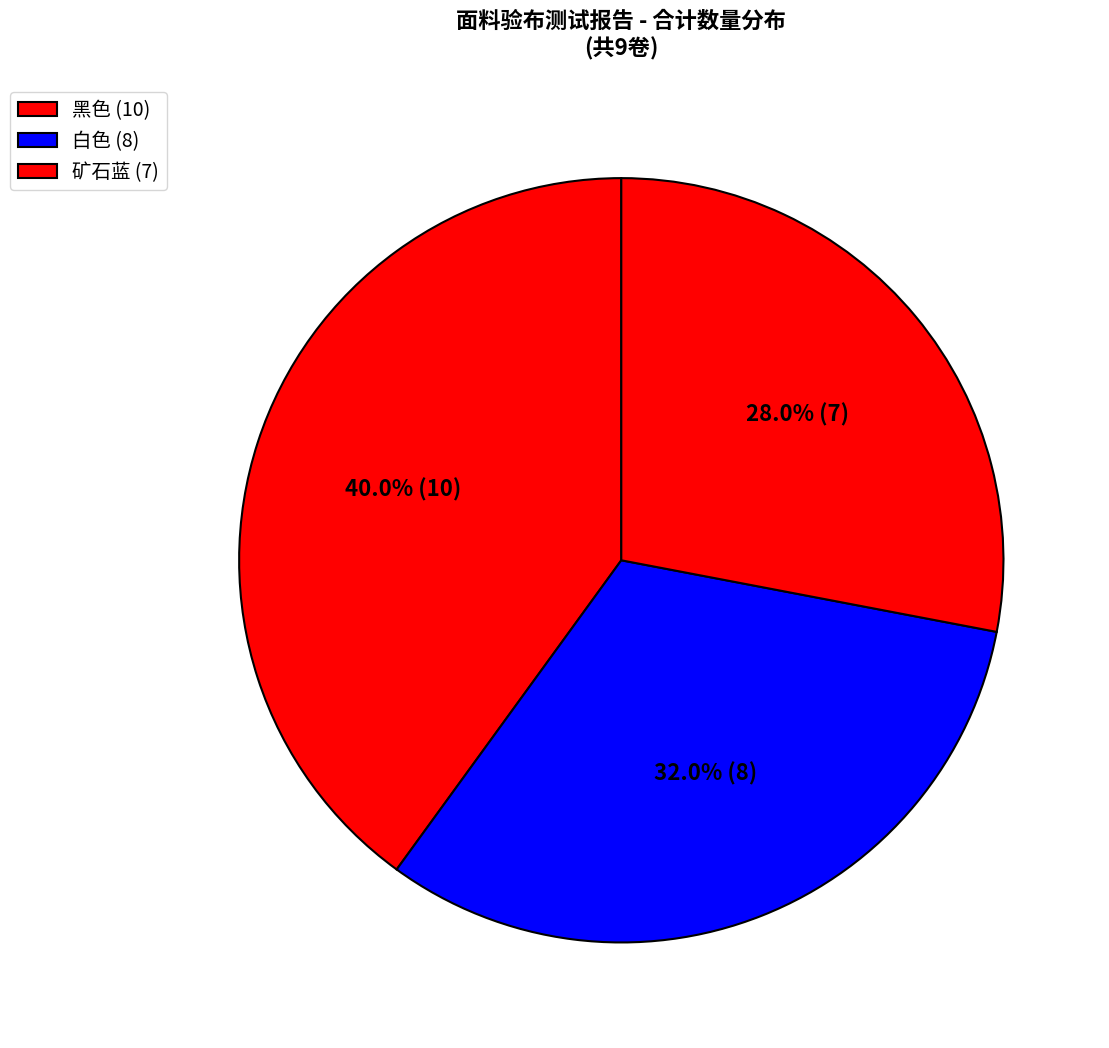

Count the number of slices in the pie.

3